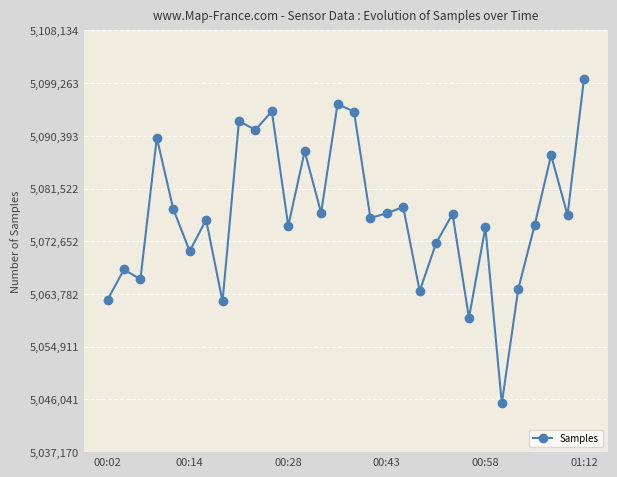

What is the difference between the maximum and minimum values?

54587